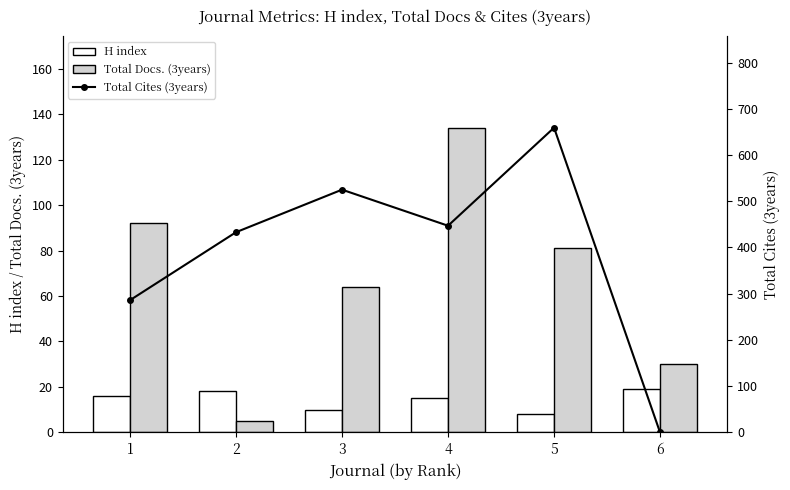

List the series in order of their peak value, highest first.

Total Cites (3years), Total Docs. (3years), H index